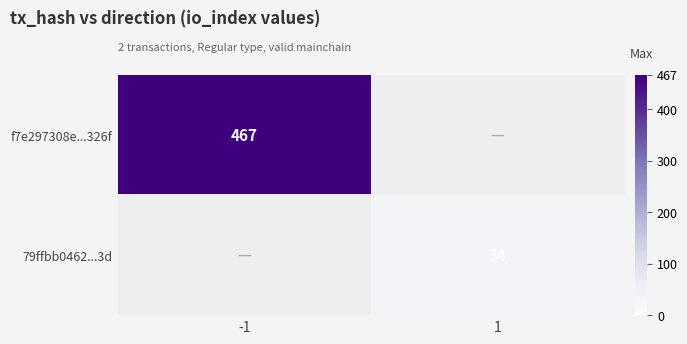

The 79ffbb0462...3d series shows 34 at 1. True or false?

True